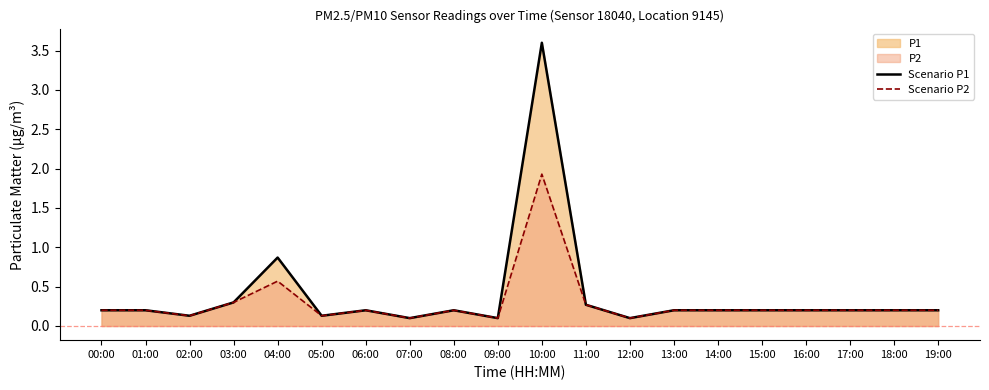

What is the difference between the Scenario P1 values at 18:00 and 04:00?

0.7